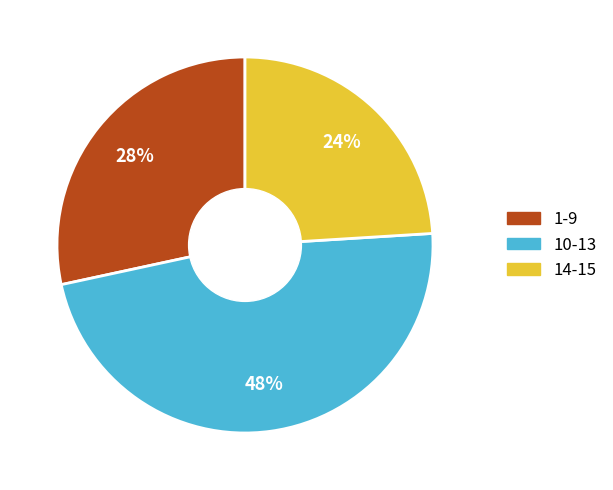

To the nearest percent, what is the average slice percentage?

33%